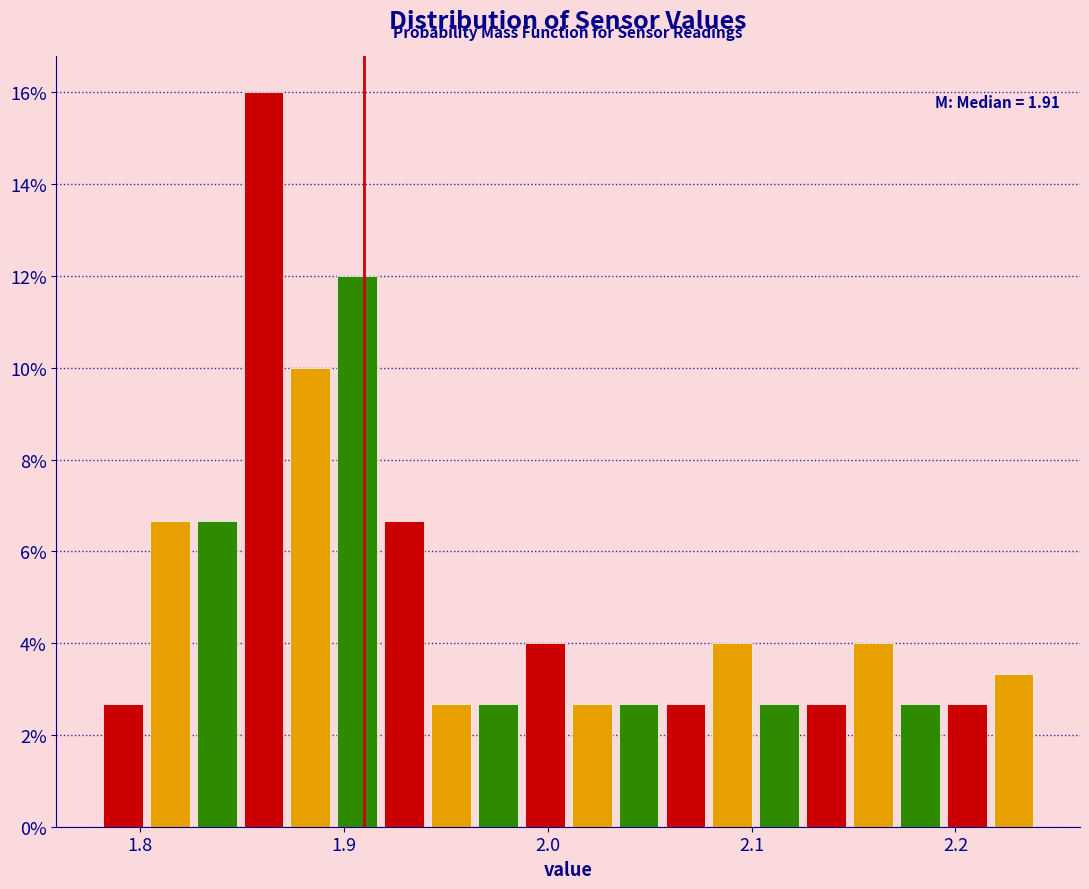

Around what value on the x-axis is the tallest bar? Give the approximate position of its centre, as read against the axis.

1.86